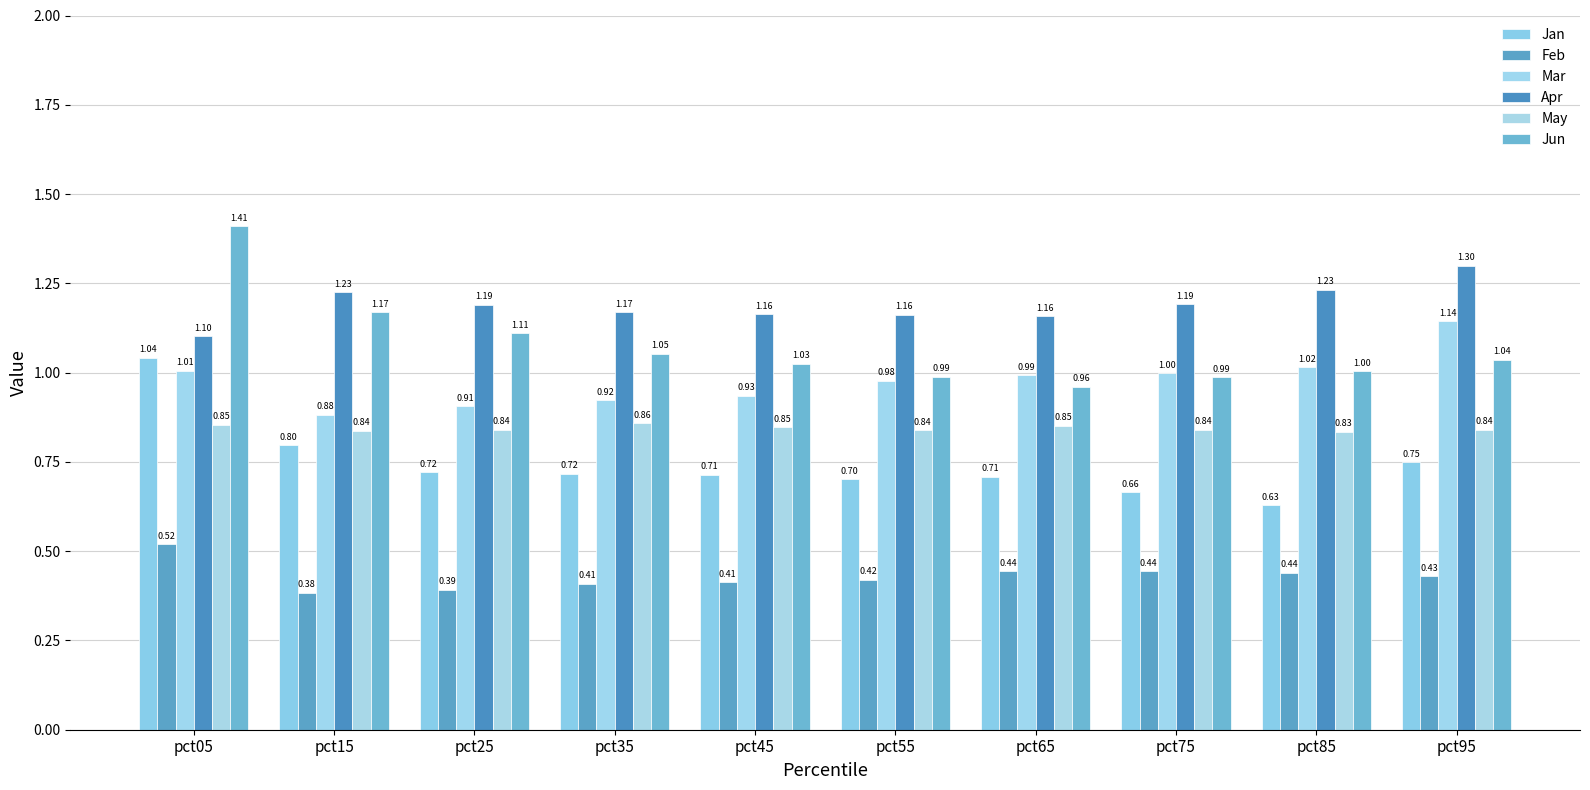

What is the minimum value for Jan?

0.6